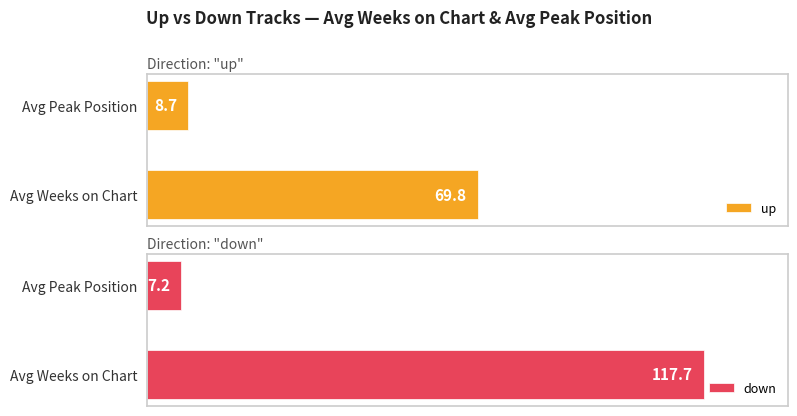

What is the sum of all down values?

124.9